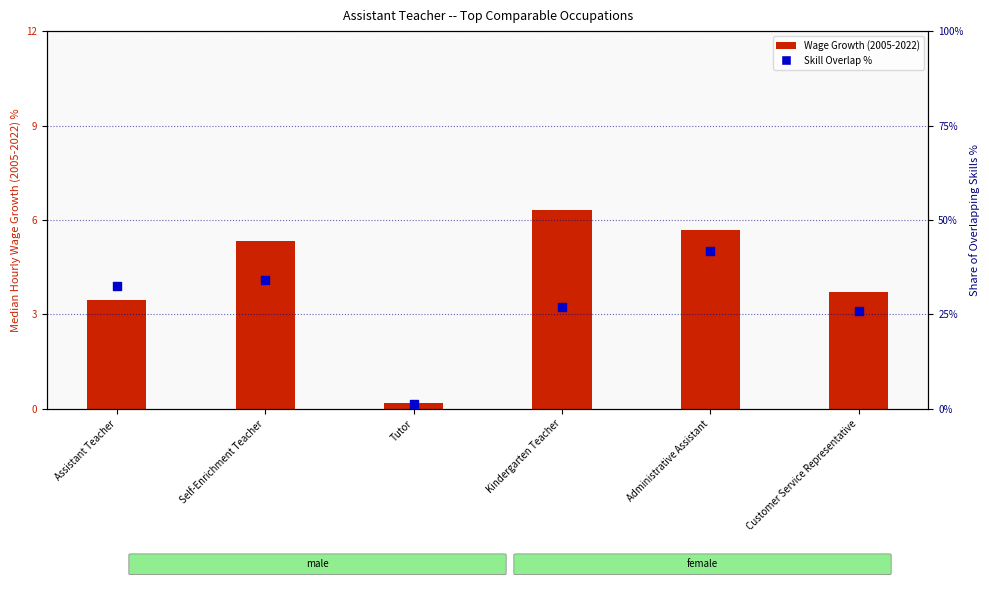

At how many categories does at least one series exceed 2?

5